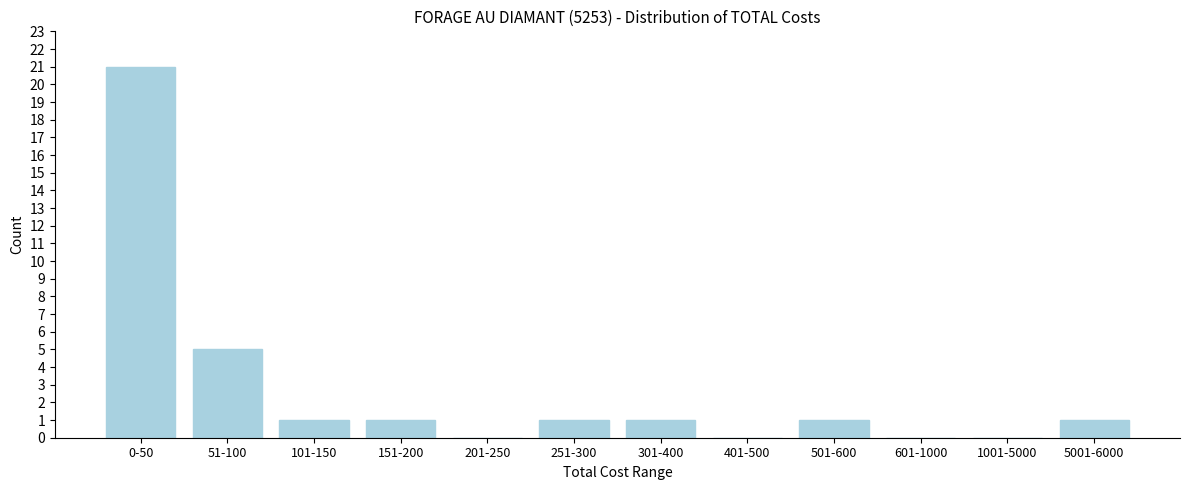

Reading right to left, transcribe all the data shown in this chart.

5001-6000=1	1001-5000=0	601-1000=0	501-600=1	401-500=0	301-400=1	251-300=1	201-250=0	151-200=1	101-150=1	51-100=5	0-50=21